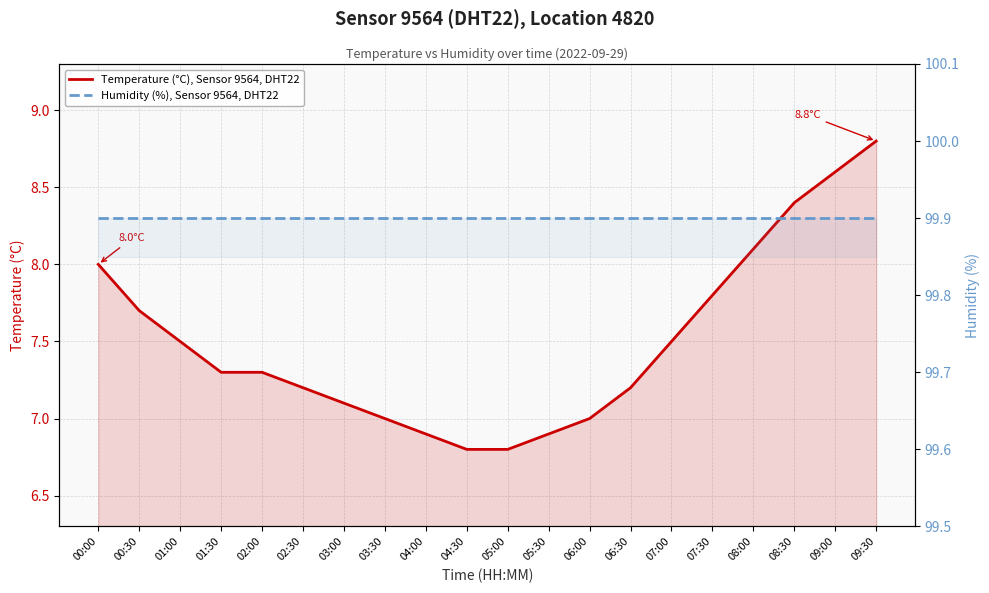

Count the number of categories in the chart.

20